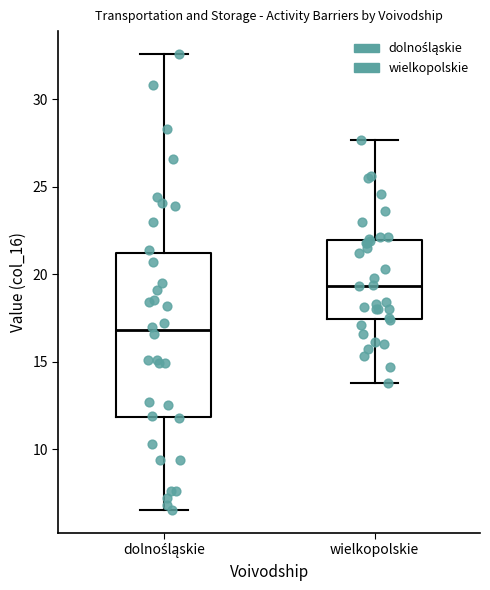

Reading left to right, read every box against the y-axis: the position of its median line, the range the box covers, and the ends of its whiskers. The values are not printed on the chart, so give them approximately, as read against the axis.

dolnośląskie: median 17.0, box 12.0 to 21.0, whiskers 6.5 to 32.5
wielkopolskie: median 19.5, box 17.5 to 22.0, whiskers 14.0 to 27.5